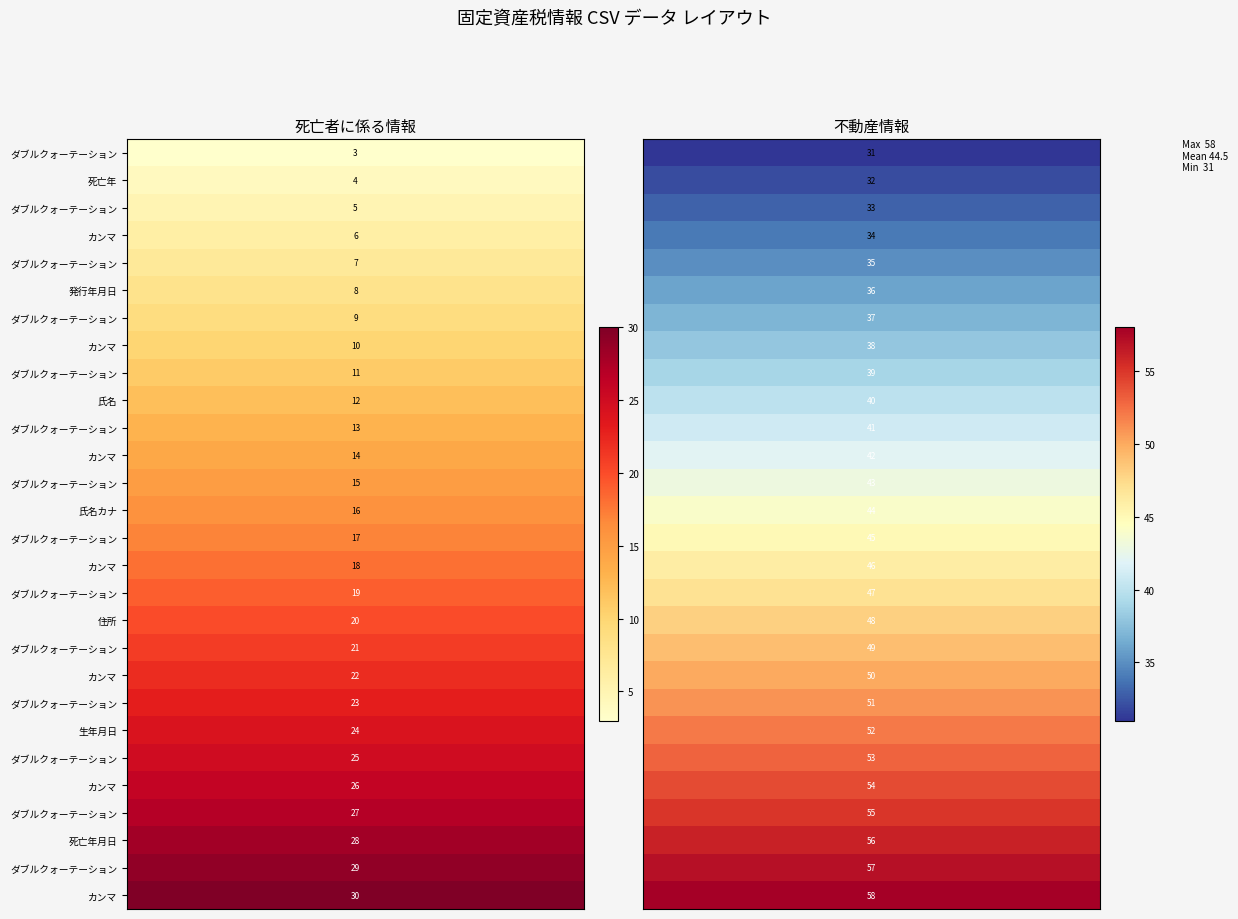

What is the difference between the maximum and minimum values in the 死亡者に係る情報 series?

27